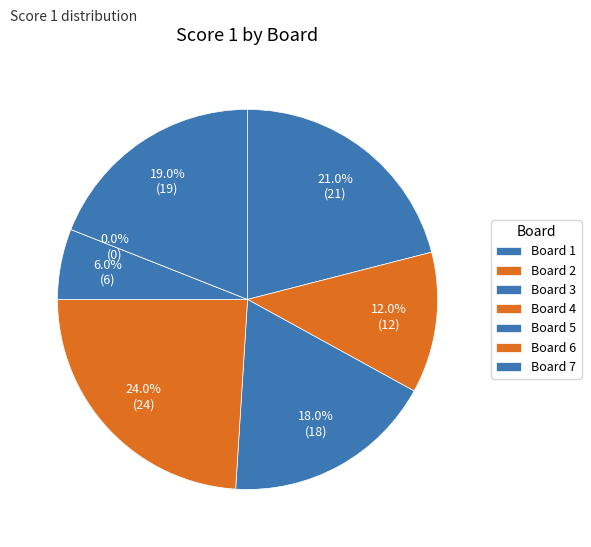

How many segments does this pie chart have?

7